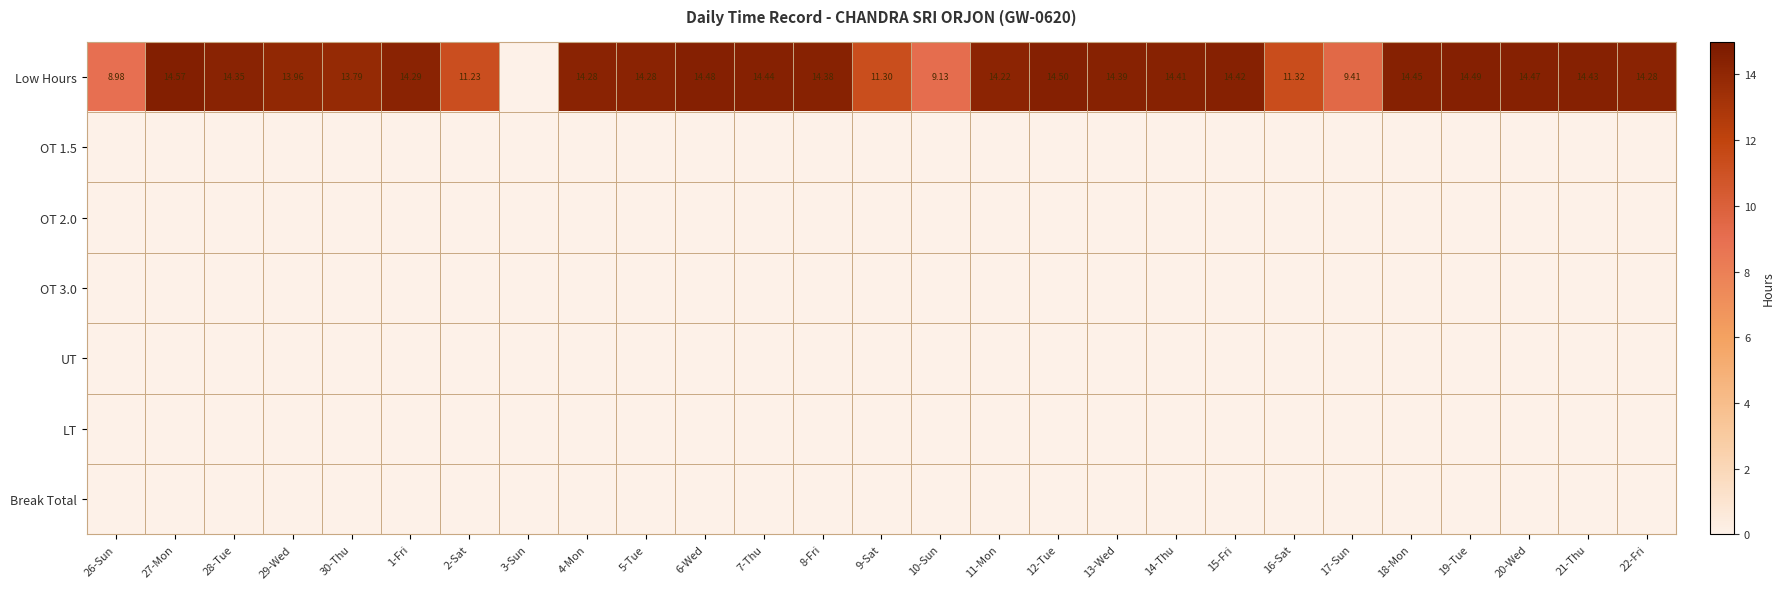

What is the total value across all series at 30-Thu?

13.8